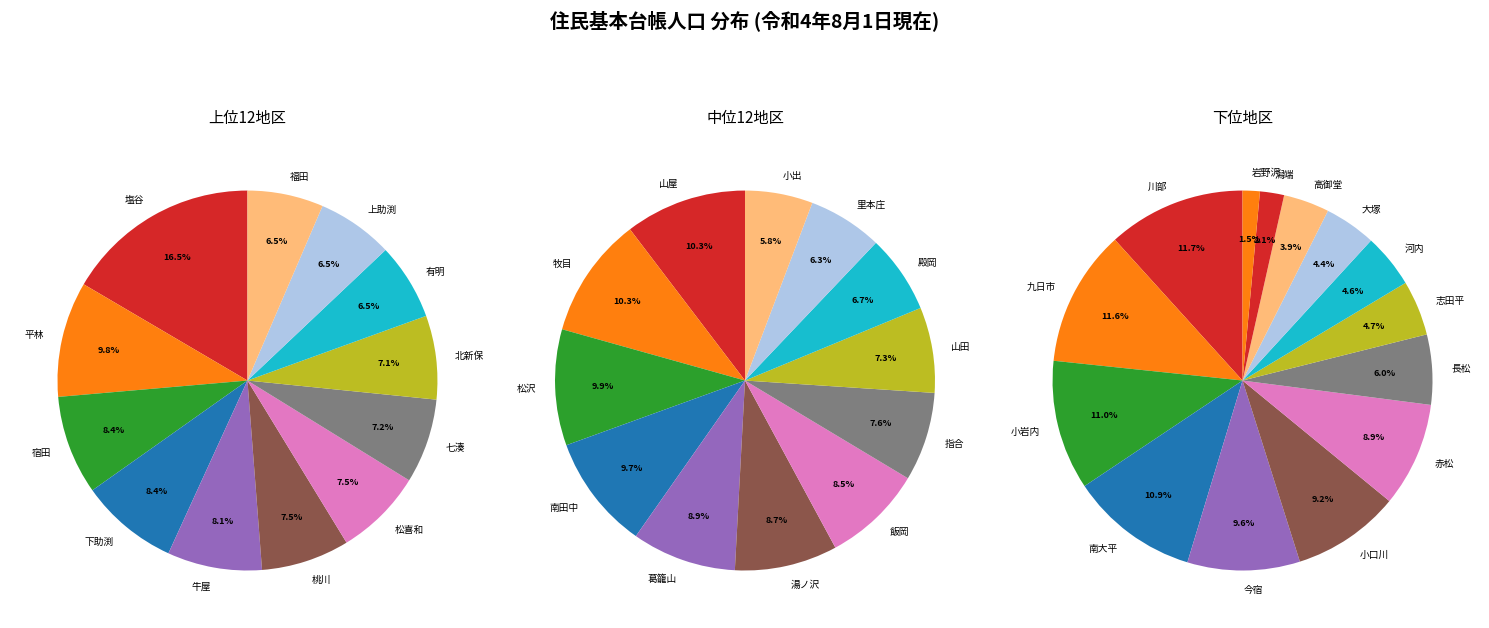

How many slices are in this pie chart?

38